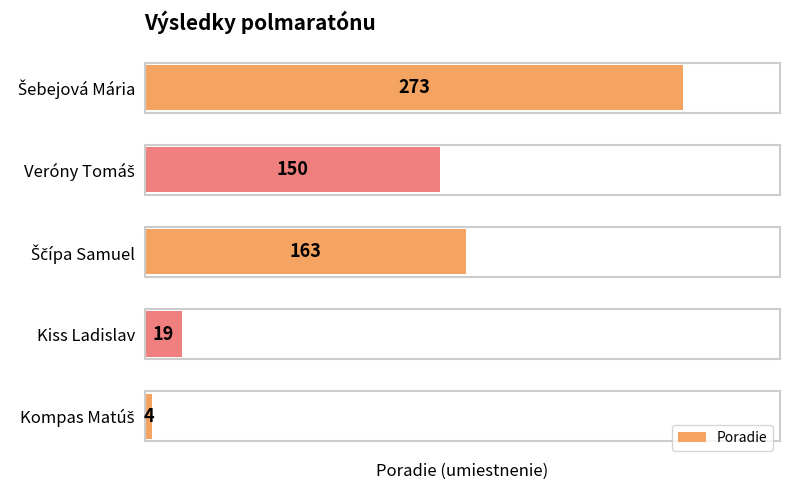

Are the bars grouped side by side (vs. stacked)?

No